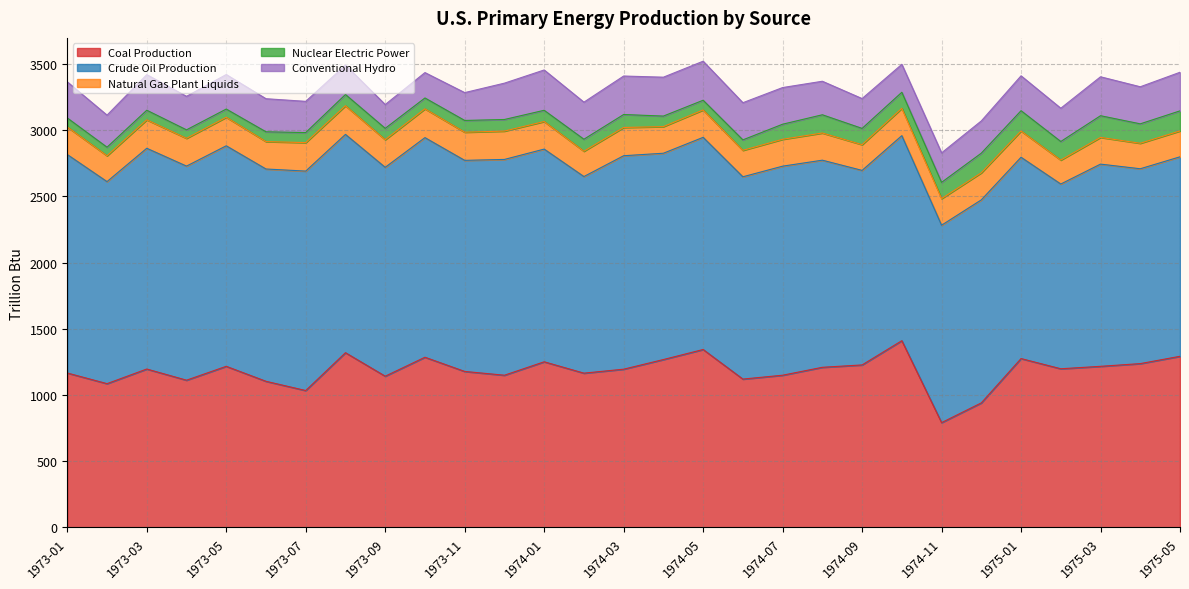

How many series are shown in this chart?

5